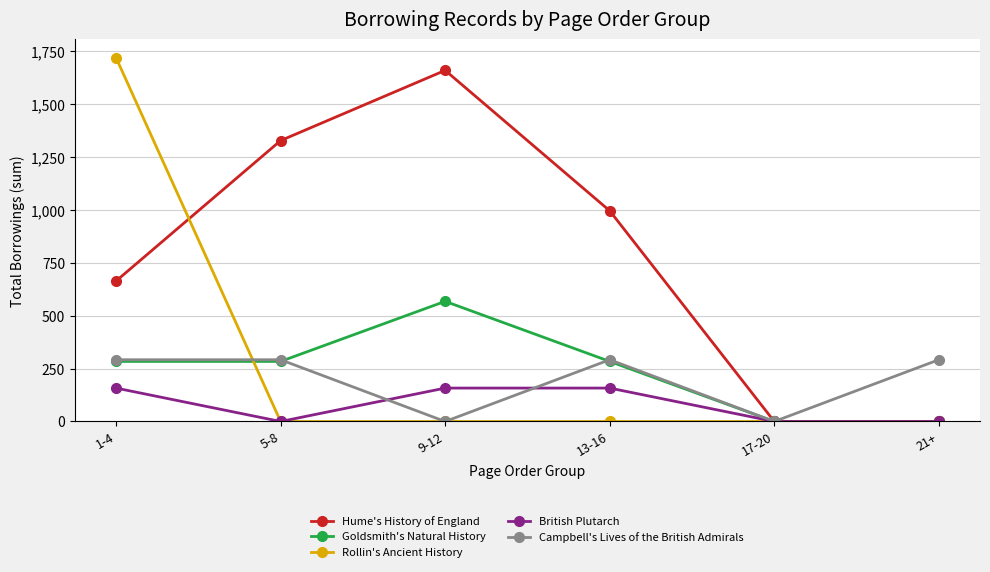

What position from the right is 13-16?

3